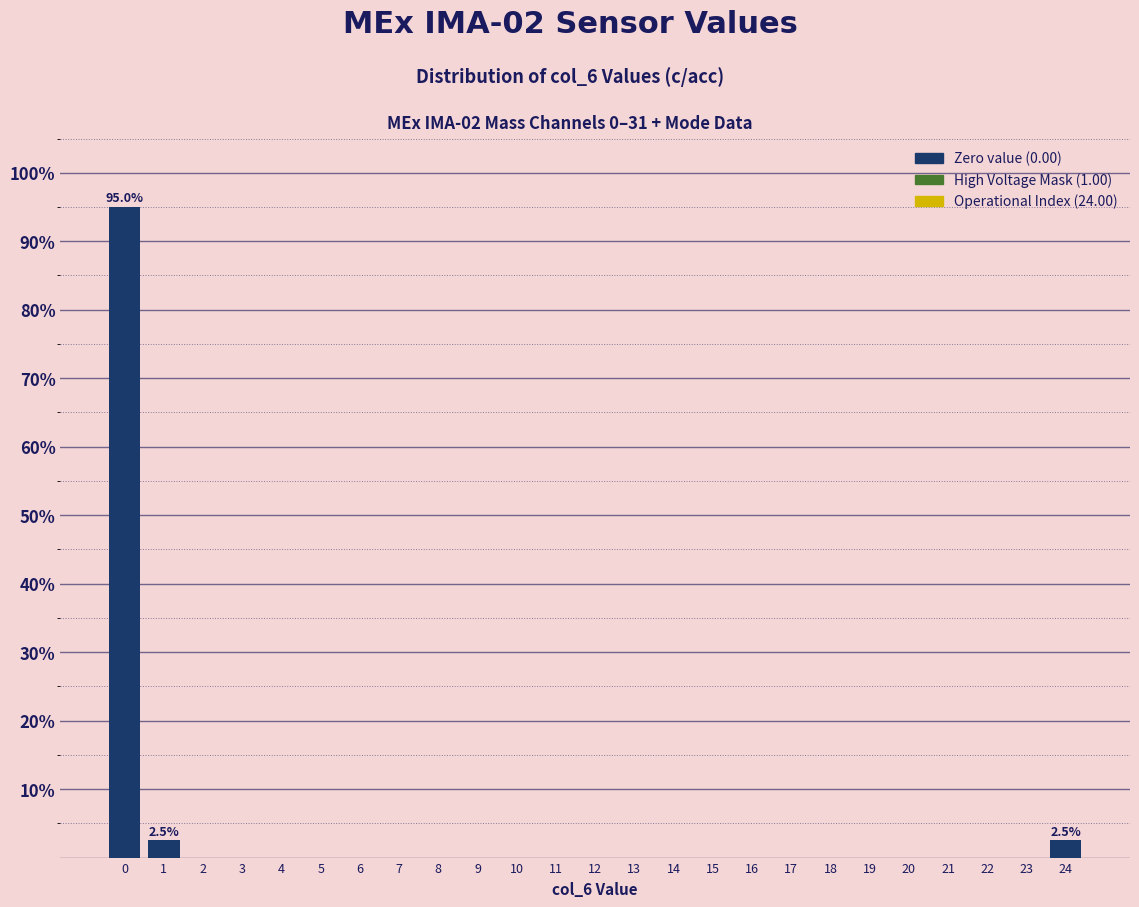

Reading left to right, transcribe all the data shown in this chart.

0=95.0	1=2.5	2=0.0	3=0.0	4=0.0	5=0.0	6=0.0	7=0.0	8=0.0	9=0.0	10=0.0	11=0.0	12=0.0	13=0.0	14=0.0	15=0.0	16=0.0	17=0.0	18=0.0	19=0.0	20=0.0	21=0.0	22=0.0	23=0.0	24=2.5